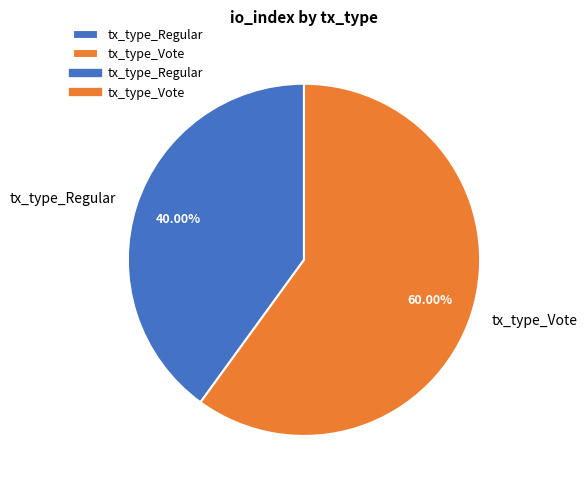

Does tx_type_Vote account for over 50% of the chart?

Yes